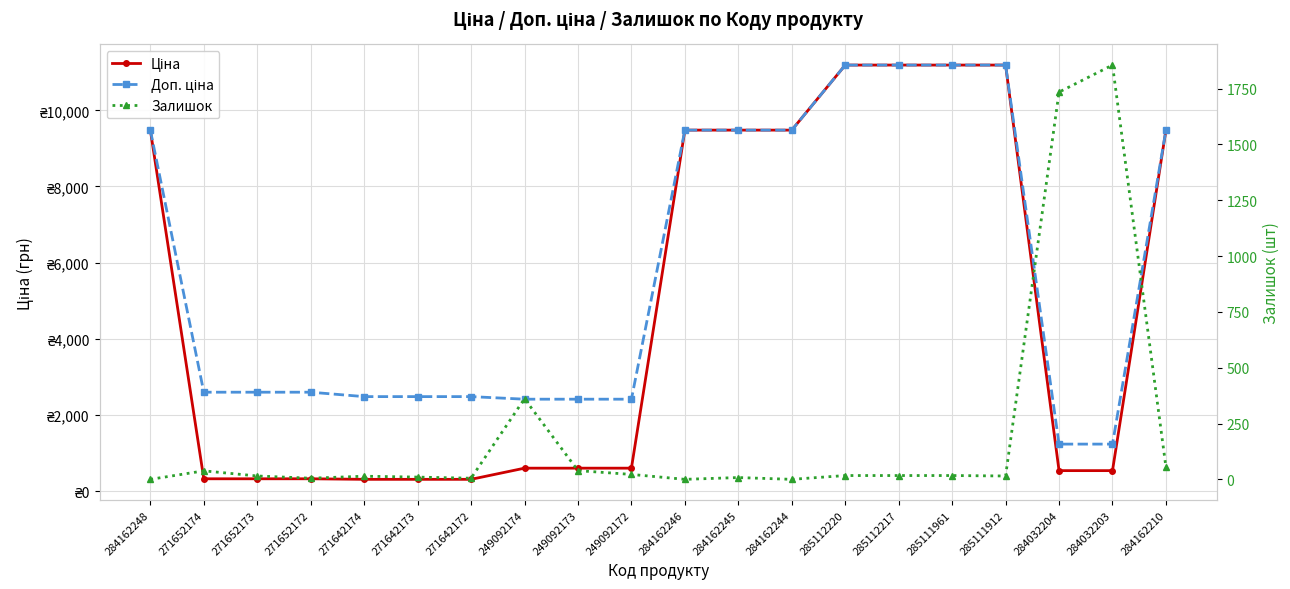

Where is the first local minimum for Залишок?

271652172